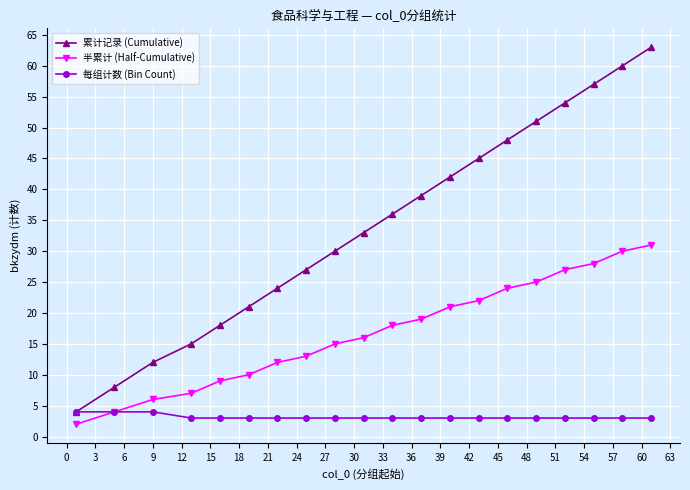

What is the value of the 累计记录 (Cumulative) point at the 20th from the left?

63